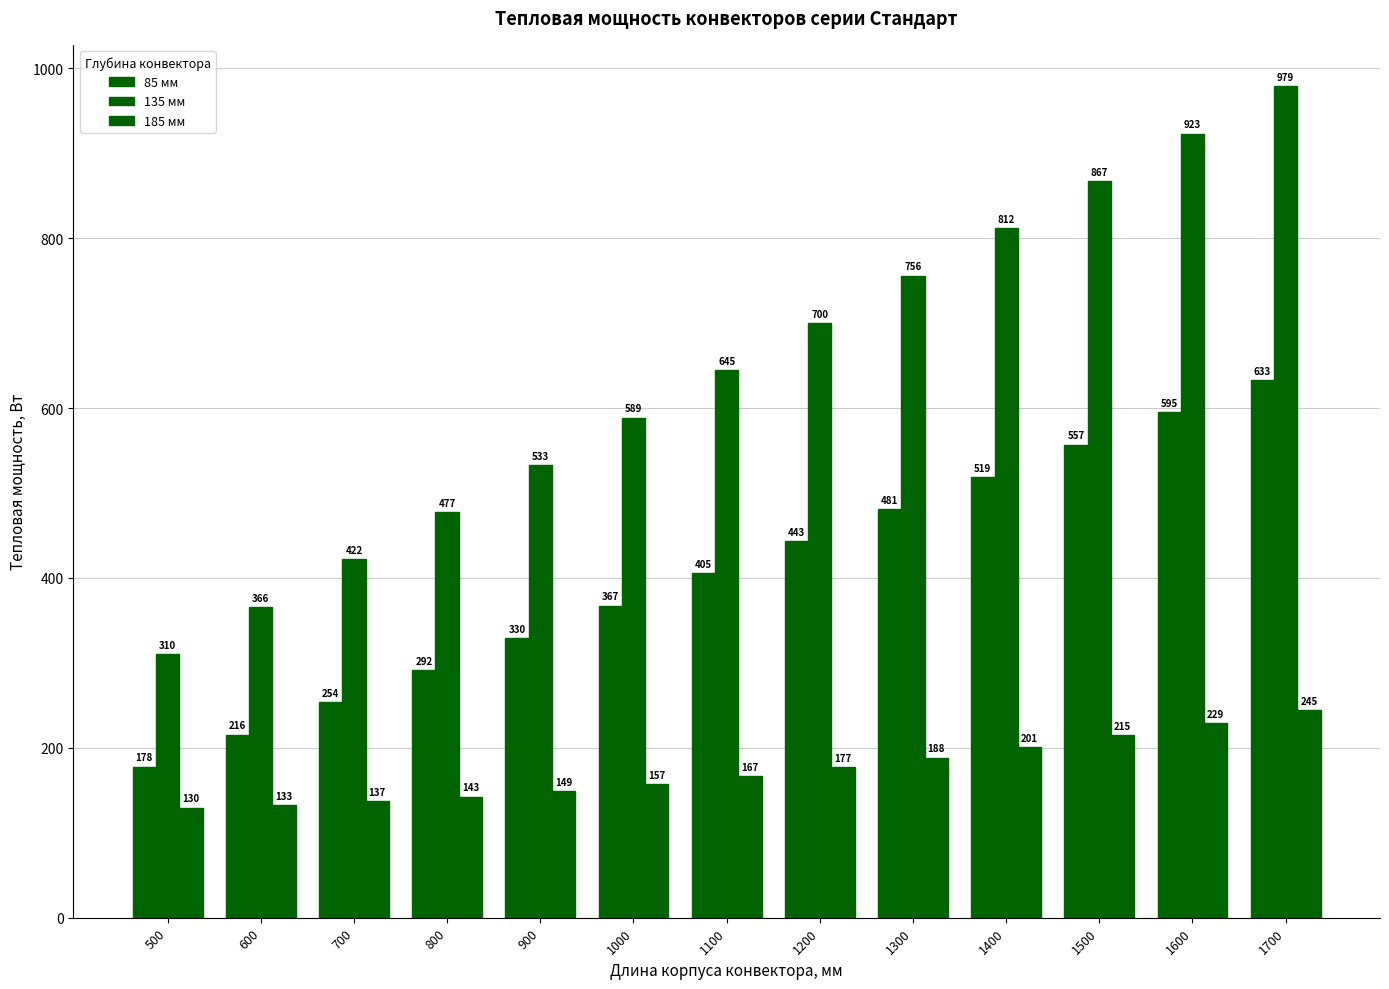

What is the value of the 85 мм bar at the 7th from the left?

405.4